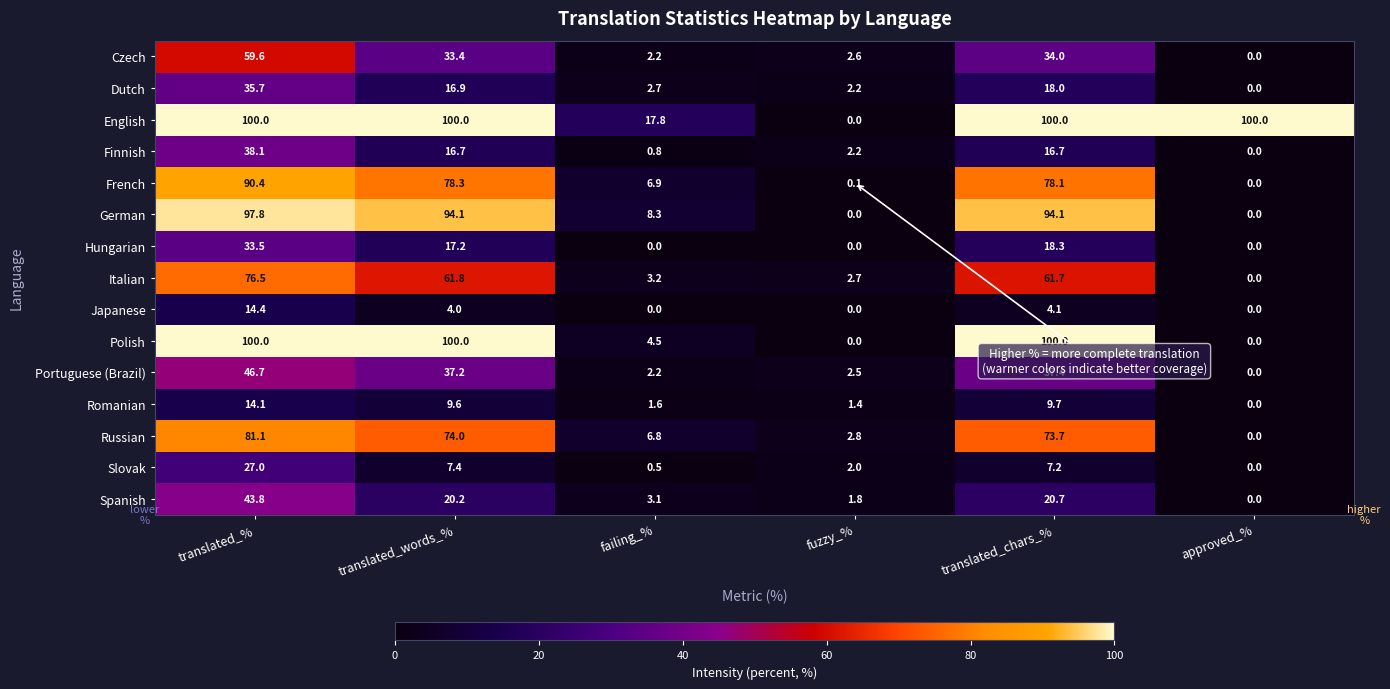

What is the sum of all Hungarian values?

69.0